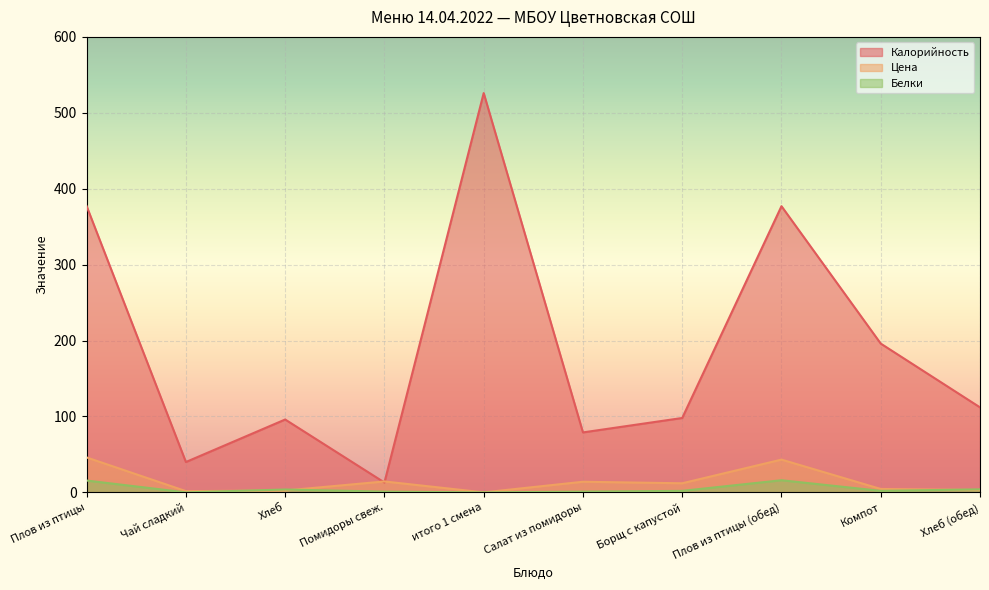

Where do Цена and Белки first cross each other?

Чай сладкий and Хлеб